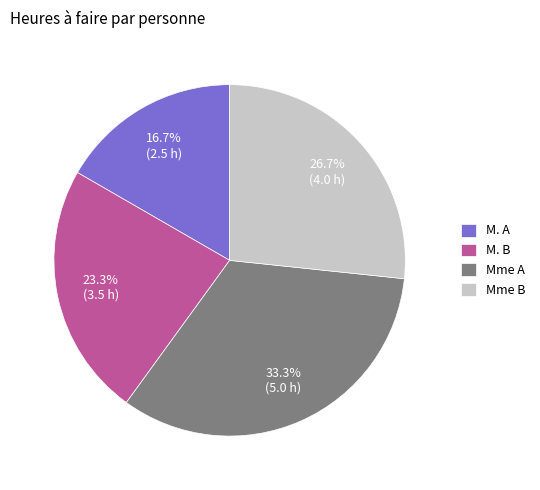

Combined, what portion of the pie is Mme B and Mme A?

60.0%